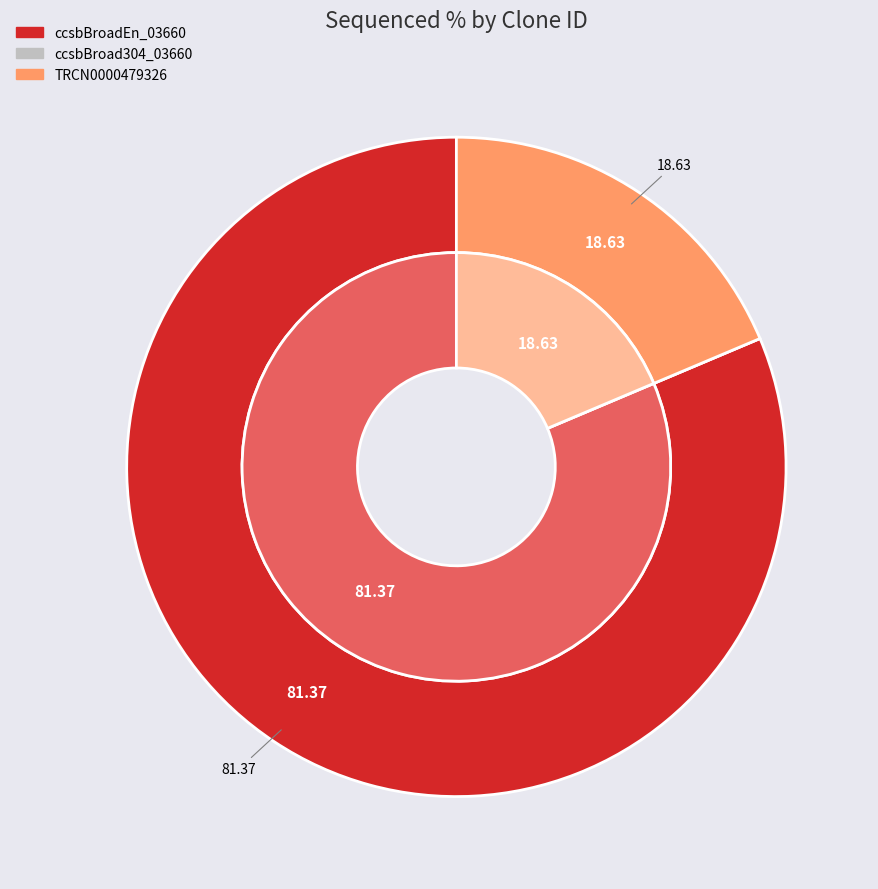

How many segments does this pie chart have?

3